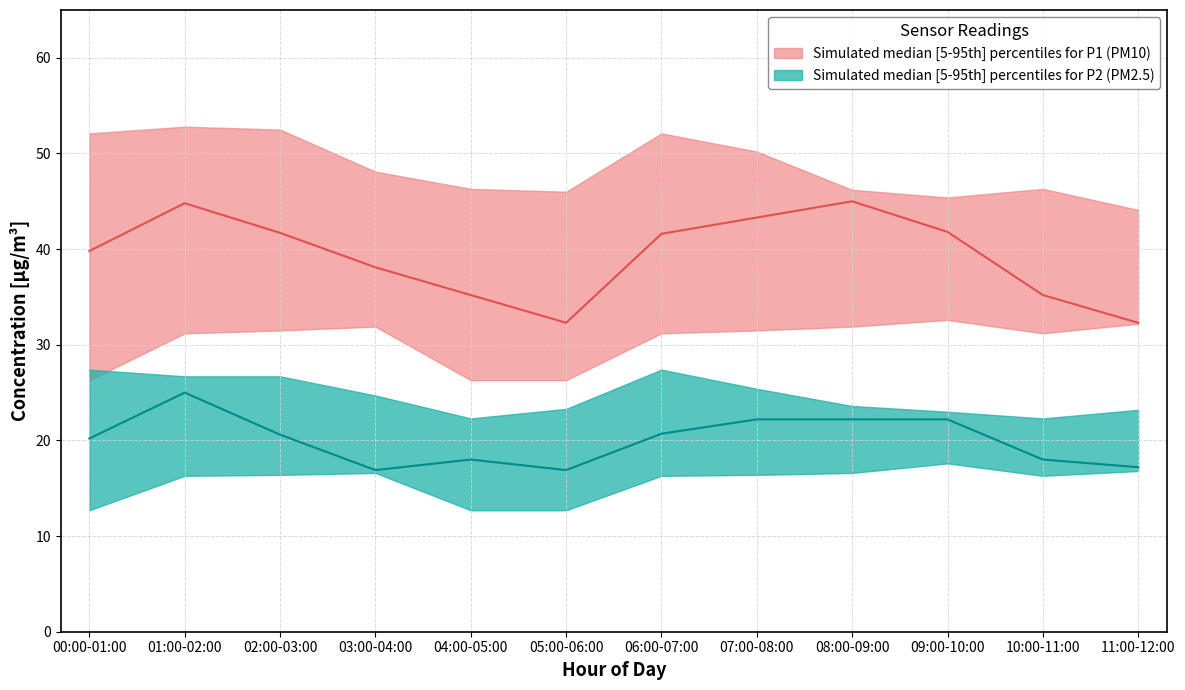

At which category is the sum across all series the highest?

01:00-02:00